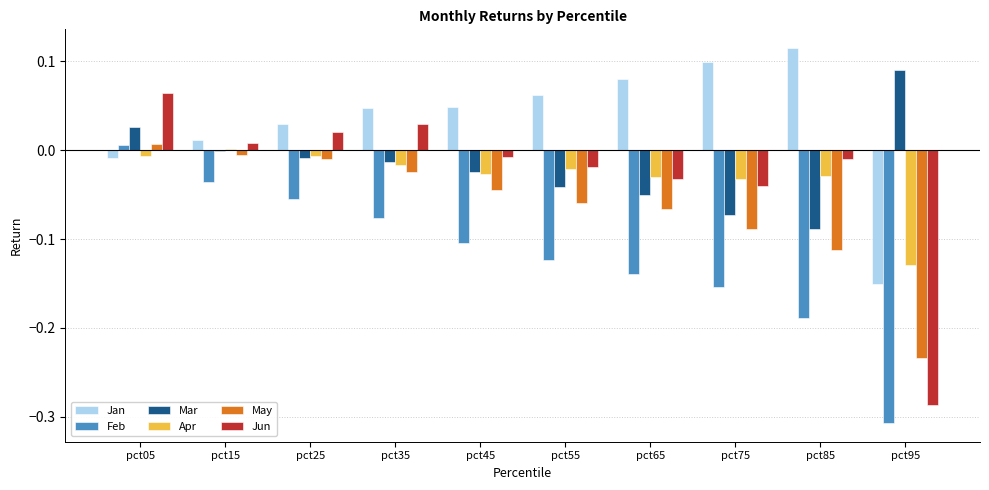

At which label does Jun reach its peak?

pct05